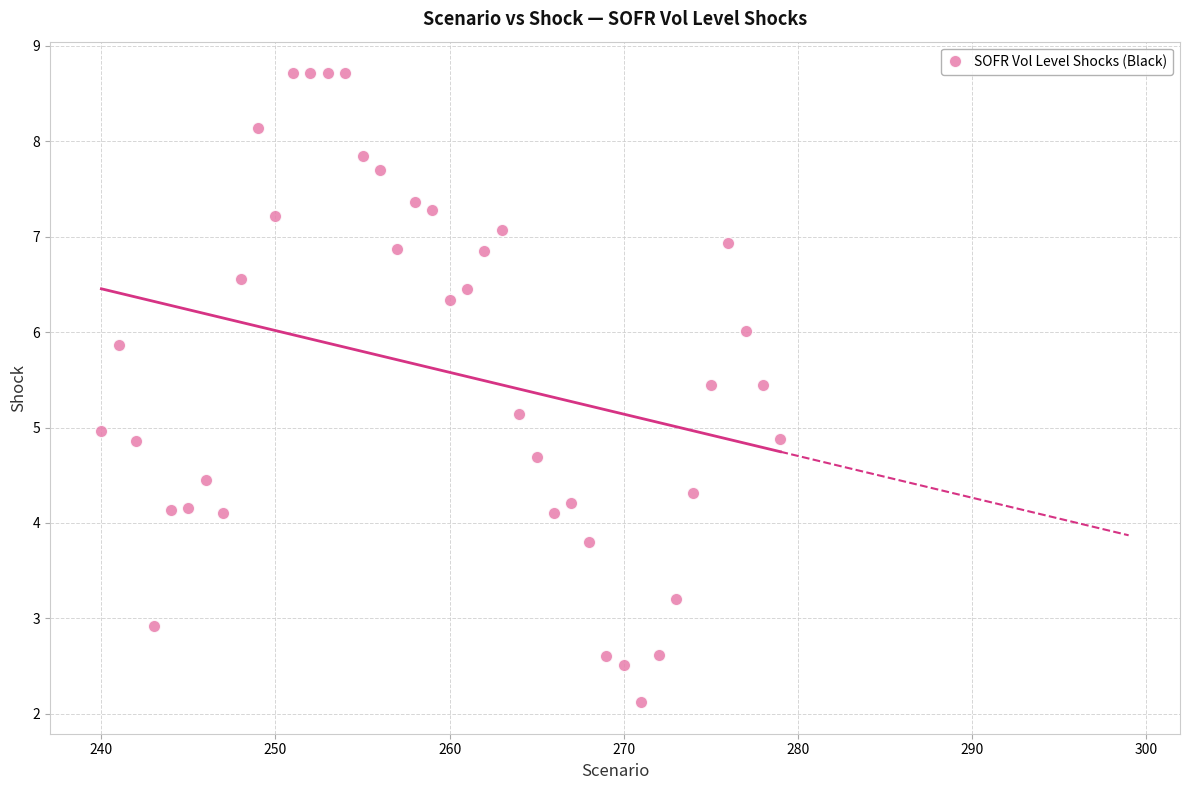

What is the range of Y values (max minus min)?

6.6